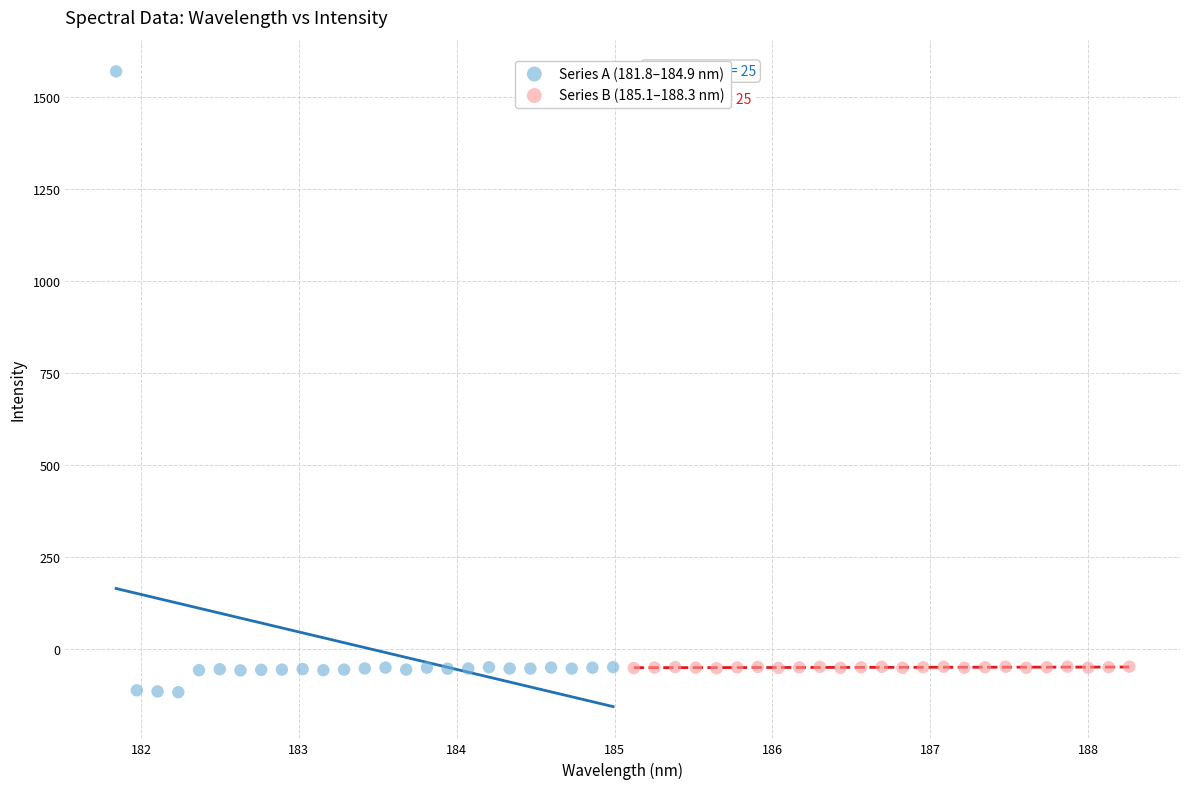

Which series reaches the maximum Y coordinate?

Series A (181.8–184.9 nm)